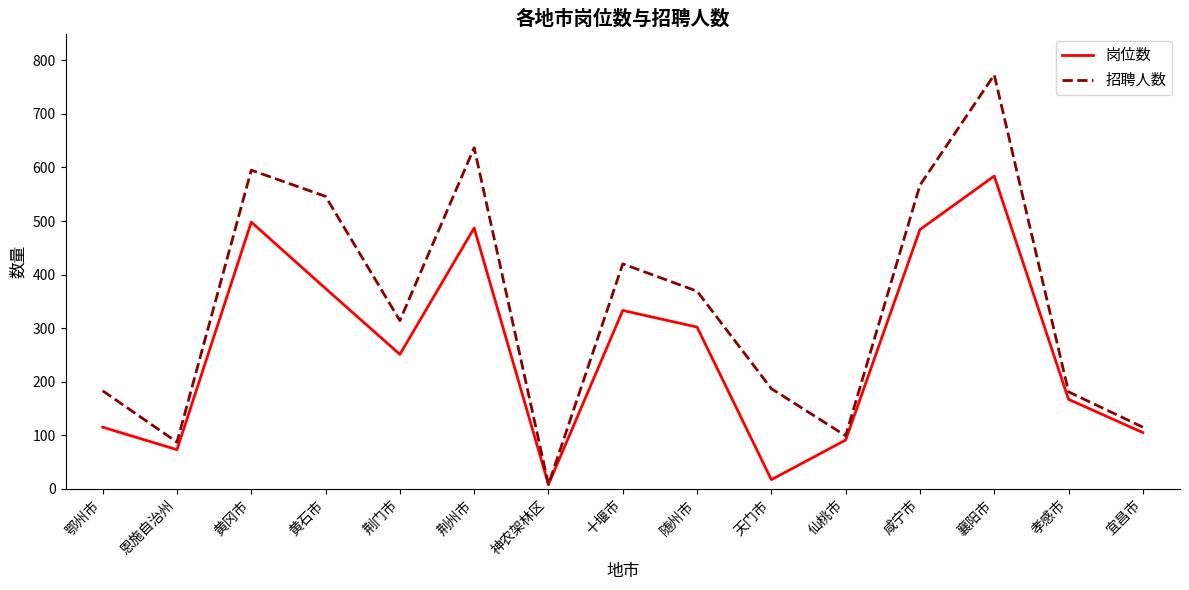

What are all the series names shown in the legend?

岗位数, 招聘人数